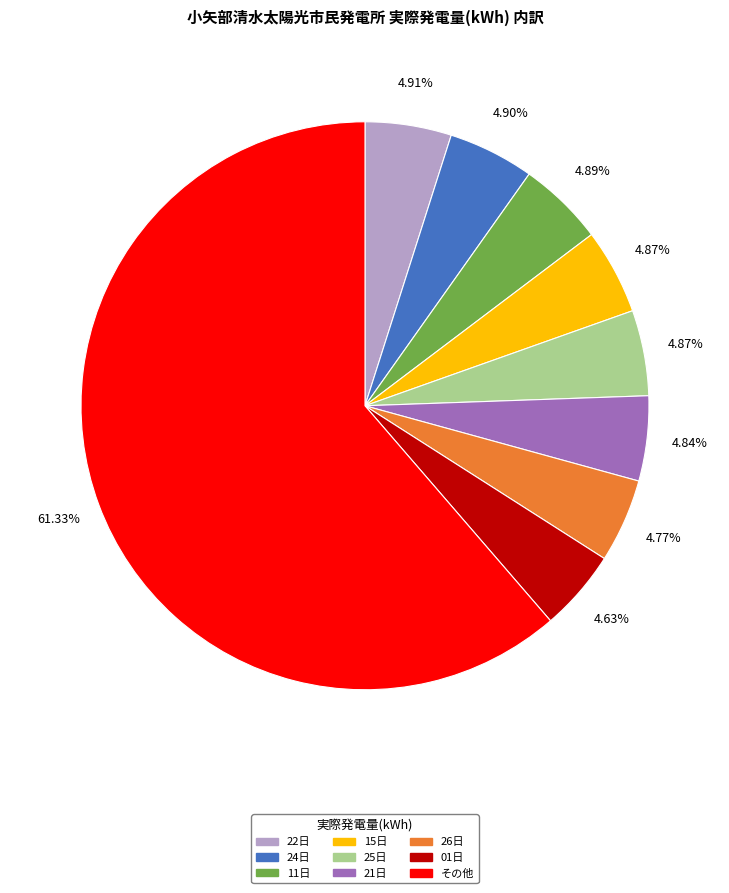

To the nearest percent, what is the difference between the largest and smallest slice percentages?

57%